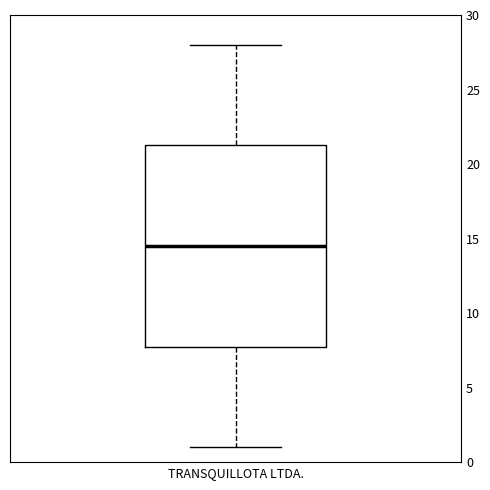

Where does the median line of the box for TRANSQUILLOTA LTDA. sit on the y-axis? The values are not printed on the chart, so give them approximately, as read against the axis.

14.5